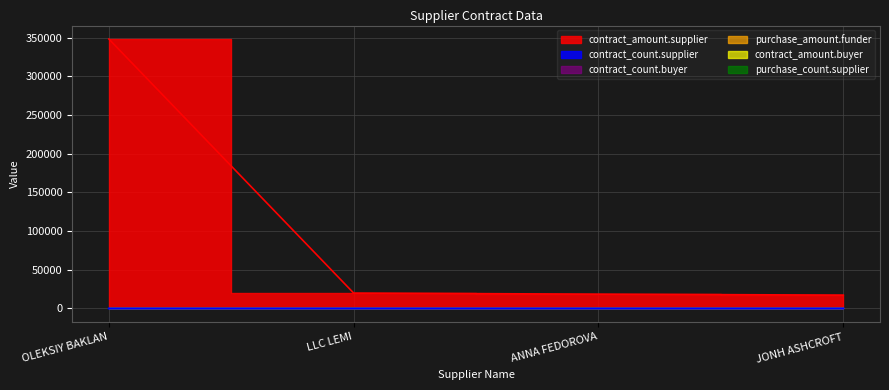

Where is the first local minimum for contract_count.supplier?

LLC LEMI